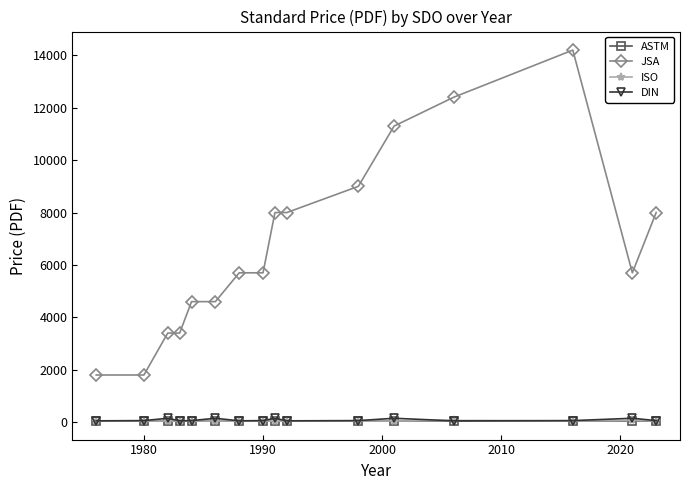

What is the difference between the maximum and minimum values in the JSA series?

12400.0